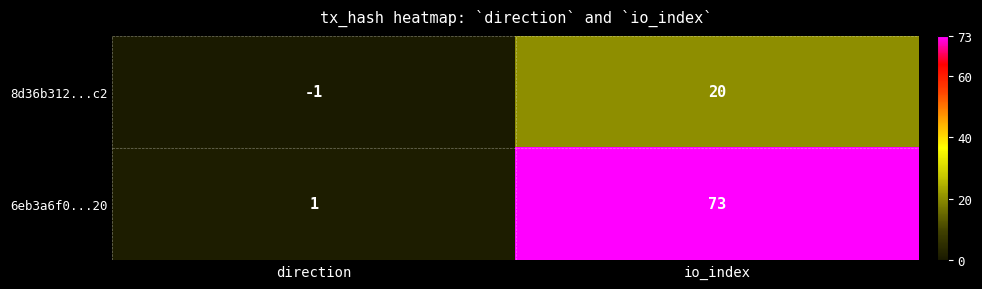

True or false: 6eb3a6f0...20 has a value of 1 at direction.

True